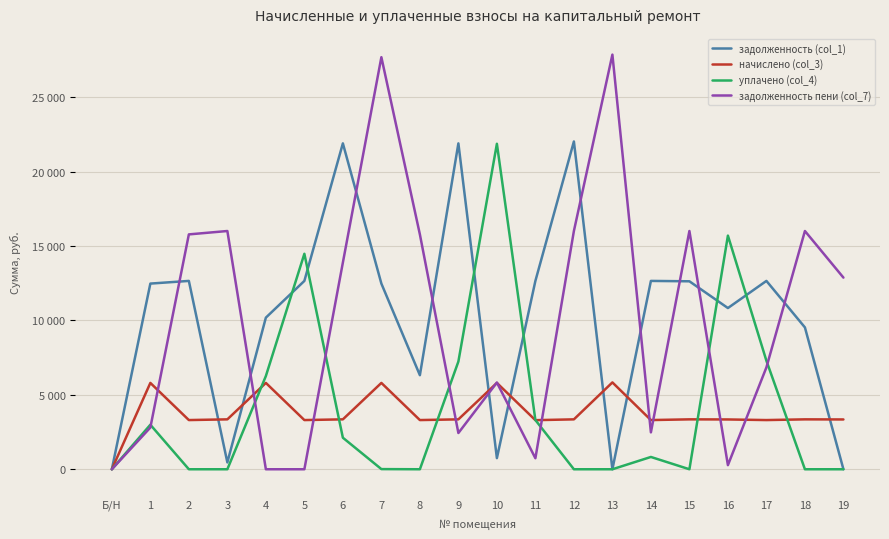

Reading left to right, transcribe all the data shown in this chart.

задолженность (col_1): Б/Н=0.0	1=12480.5	2=12660.2	3=460.0	4=10191.5	5=12660.2	6=21905.0	7=12480.5	8=6323.2	9=21905.0	10=748.1	11=12660.2	12=22033.4	13=0.0	14=12660.2	15=12634.6	16=10836.5	17=12660.2	18=9534.6	19=0.0
начислено (col_3): Б/Н=0.0	1=5803.8	2=3306.7	3=3354.4	4=5803.8	5=3306.7	6=3354.4	7=5803.8	8=3306.7	9=3354.4	10=5803.8	11=3300.0	12=3354.4	13=5837.9	14=3306.7	15=3354.4	16=3347.5	17=3306.7	18=3354.4	19=3347.5
уплачено (col_4): Б/Н=0.0	1=2993.5	2=0.0	3=0.0	4=6265.4	5=14483.0	6=2120.0	7=10.6	8=0.0	9=7241.0	10=21878.5	11=3308.0	12=0.0	13=0.0	14=826.7	15=0.0	16=15704.8	17=7295.0	18=0.0	19=0.0
задолженность пени (col_7): Б/Н=0.0	1=2805.2	2=15787.2	3=16014.6	4=0.0	5=0.0	6=13894.6	7=27698.3	8=15787.2	9=2436.6	10=5830.3	11=740.1	12=16014.6	13=27871.3	14=2480.0	15=16014.6	16=277.3	17=6848.2	18=16014.6	19=12882.1